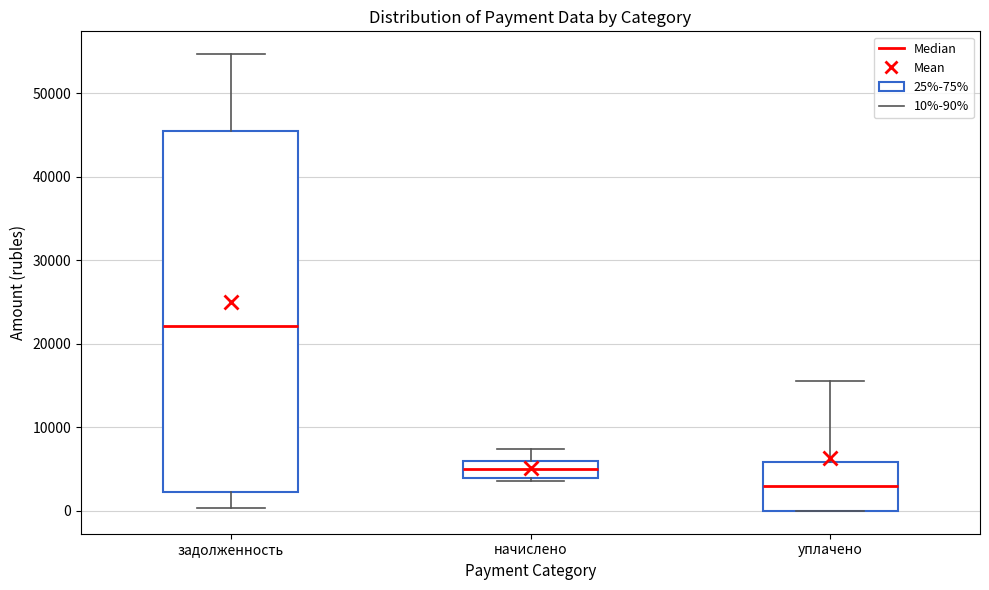

Comparing the boxes themselves (not the whiskers), which one is the tallest?

задолженность